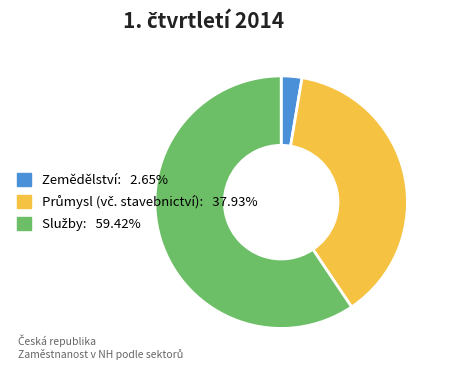

Is it true that Zemědělství is 16% of the pie?

False